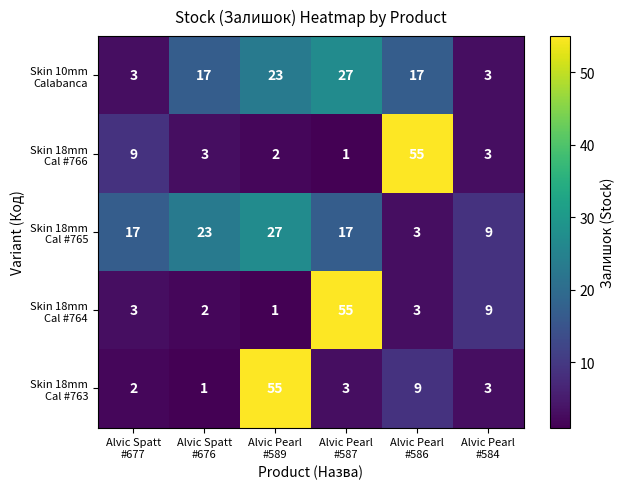

At how many categories does at least one series exceed 12?

5